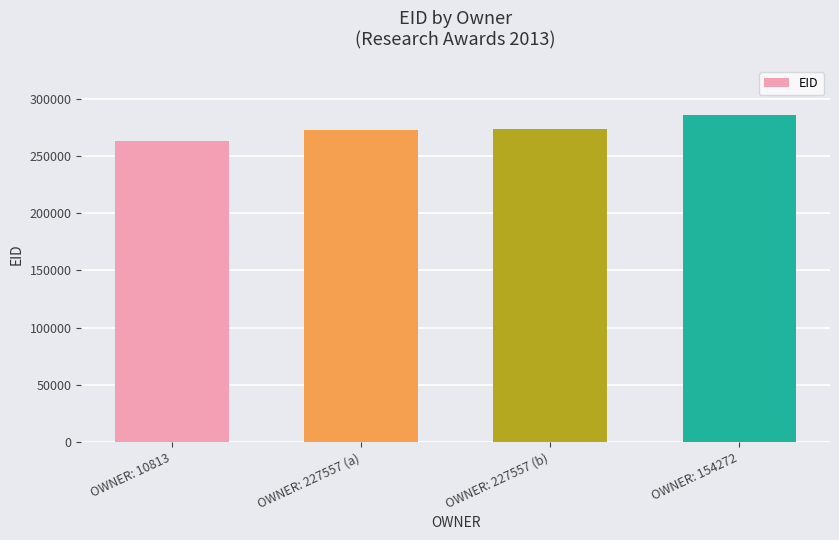

What is the change in value from OWNER: 10813 to OWNER: 227557 (b)?

+10399